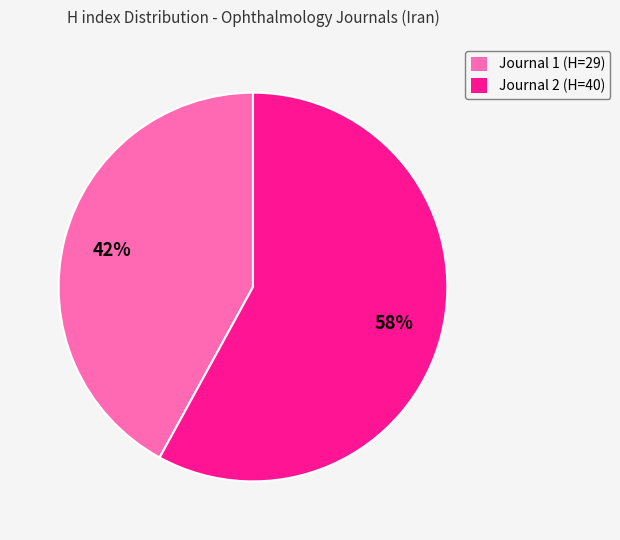

Count the number of slices in the pie.

2